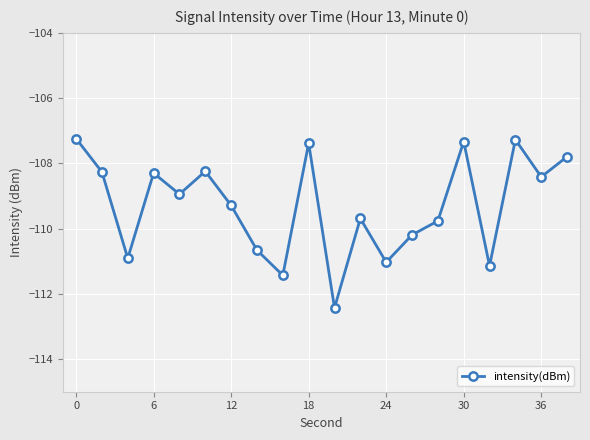

True or false: the data has more than 2 interior local peaks.

True